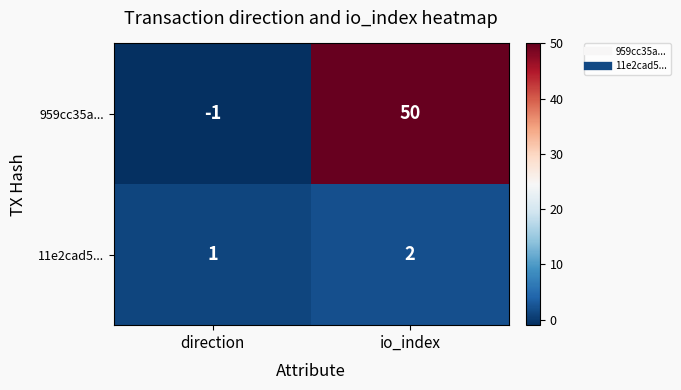

Reading right to left, transcribe all the data shown in this chart.

959cc35a...: 50	-1
11e2cad5...: 2	1